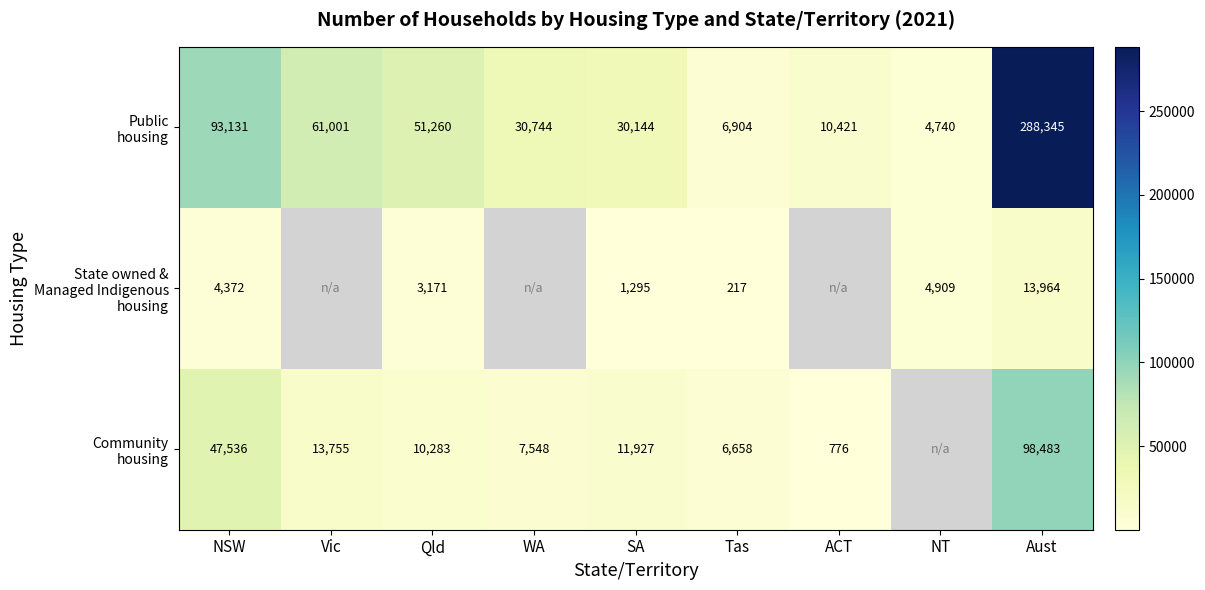

What is the difference between the highest and lowest values at Tas?

6687